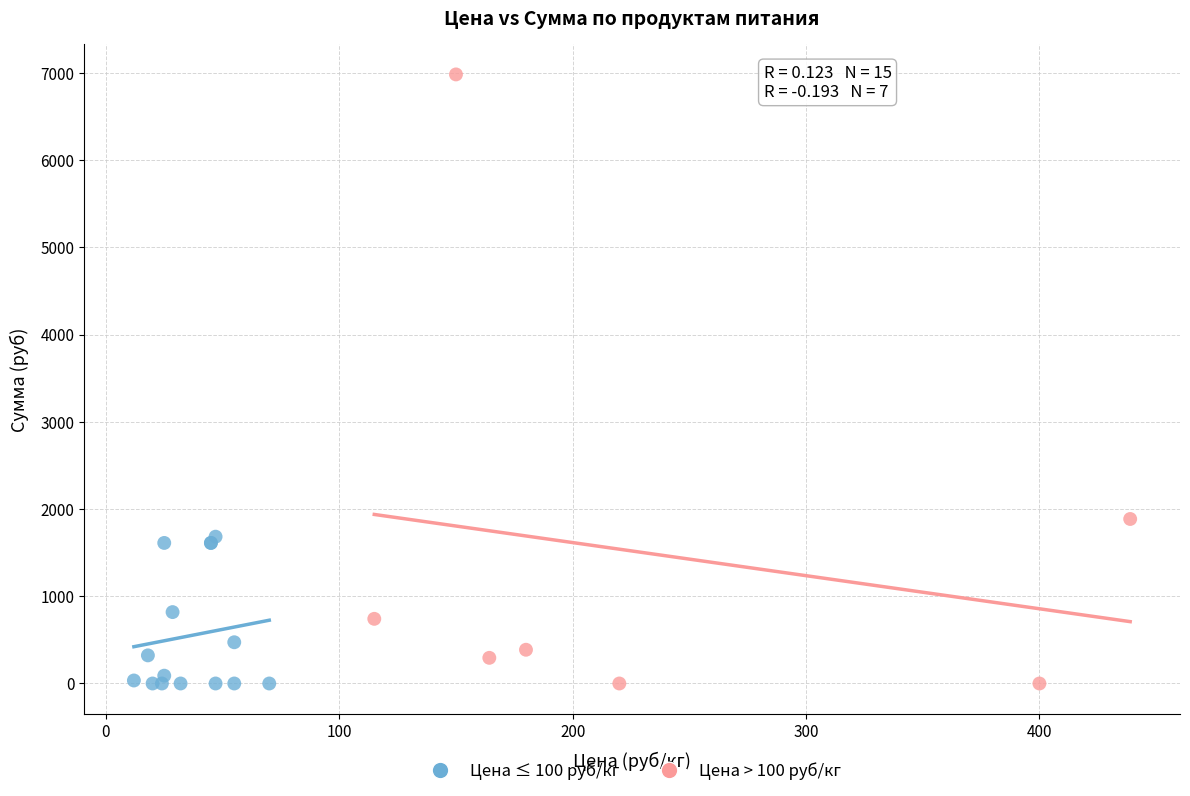

What are all the series names shown in the legend?

Цена ≤ 100 руб/кг, Цена > 100 руб/кг